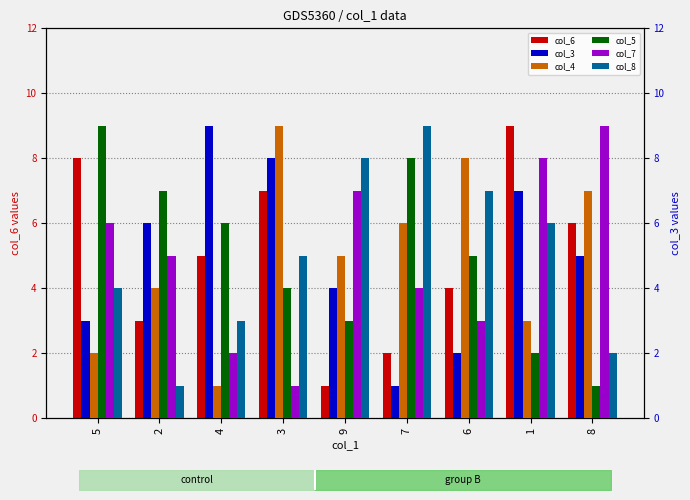

Reading left to right, extract all data points from this chart.

col_6: 5=8	2=3	4=5	3=7	9=1	7=2	6=4	1=9	8=6
col_3: 5=3	2=6	4=9	3=8	9=4	7=1	6=2	1=7	8=5
col_4: 5=2	2=4	4=1	3=9	9=5	7=6	6=8	1=3	8=7
col_5: 5=9	2=7	4=6	3=4	9=3	7=8	6=5	1=2	8=1
col_7: 5=6	2=5	4=2	3=1	9=7	7=4	6=3	1=8	8=9
col_8: 5=4	2=1	4=3	3=5	9=8	7=9	6=7	1=6	8=2